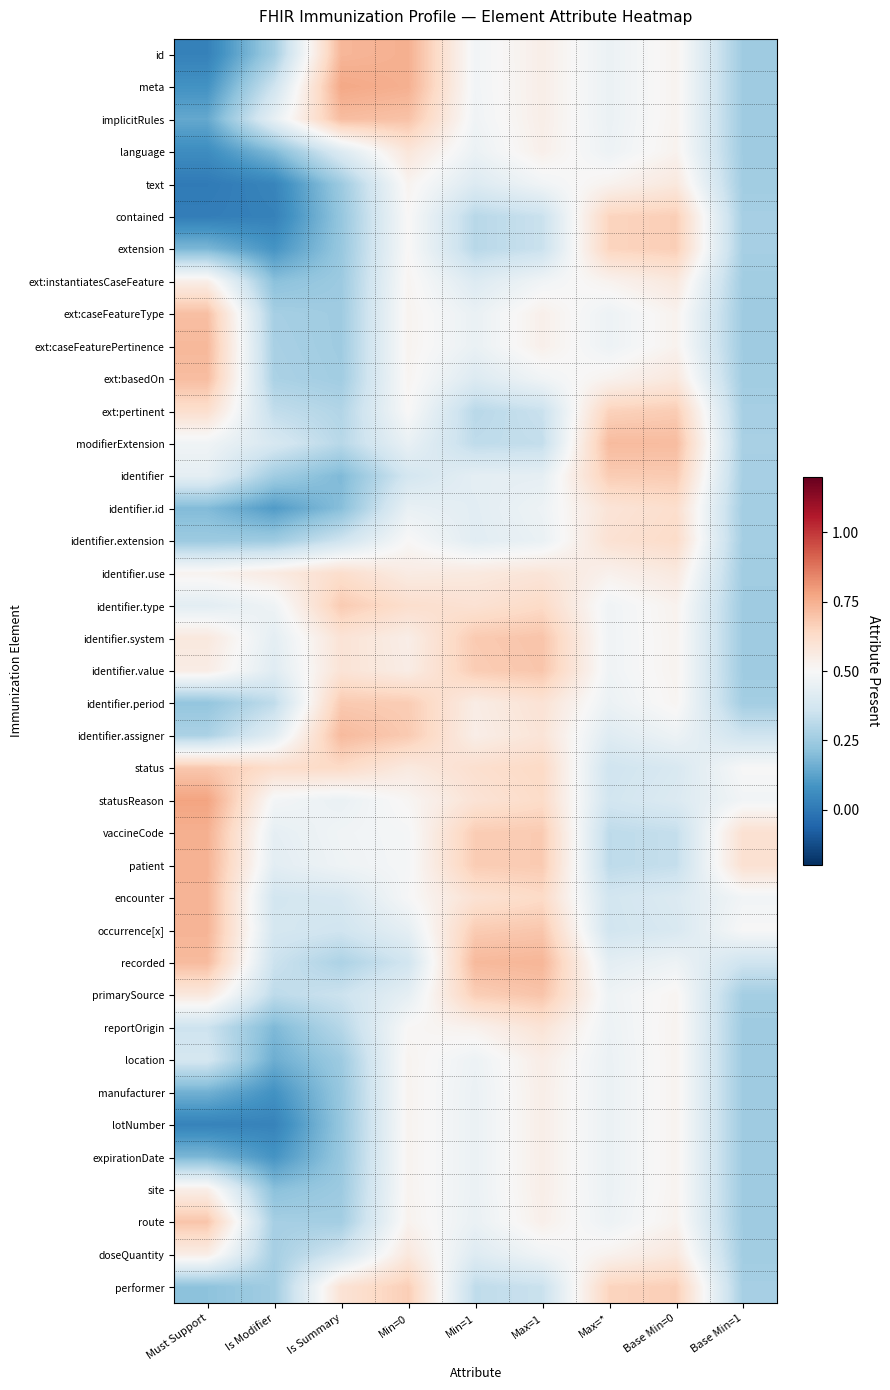

At which category is the sum across all series the highest?

Max=1